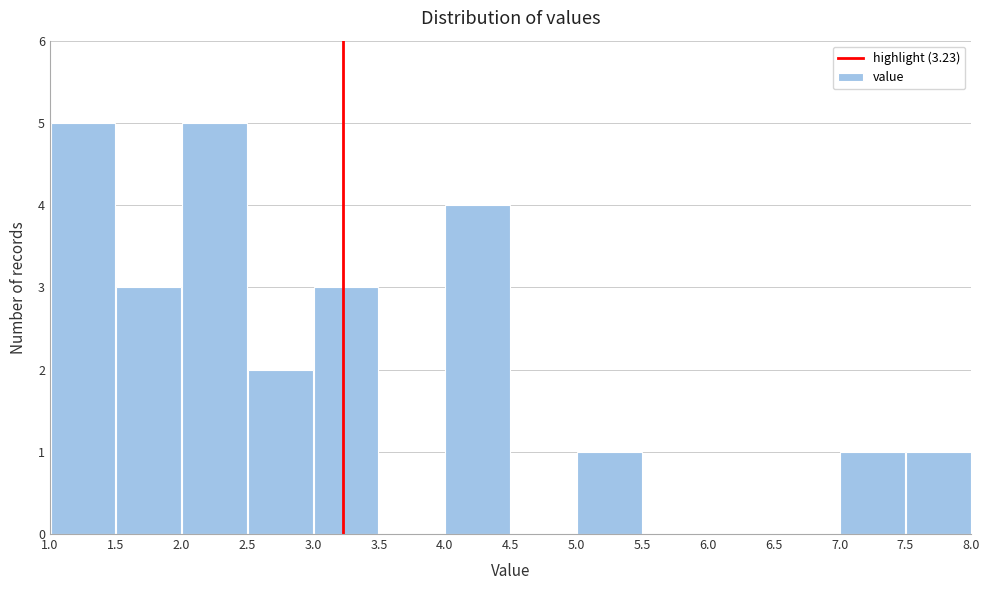

Reading left to right, list every bar in this chart as the range it spans on the x-axis followed by its height. The values are not printed on the chart, so give them approximately, as read against the axis.

1.0 to 1.5: 5
1.5 to 2.0: 3
2.0 to 2.5: 5
2.5 to 3.0: 2
3.0 to 3.5: 3
3.5 to 4.0: 0
4.0 to 4.5: 4
4.5 to 5.0: 0
5.0 to 5.5: 1
5.5 to 6.0: 0
6.0 to 6.5: 0
6.5 to 7.0: 0
7.0 to 7.5: 1
7.5 to 8.0: 1